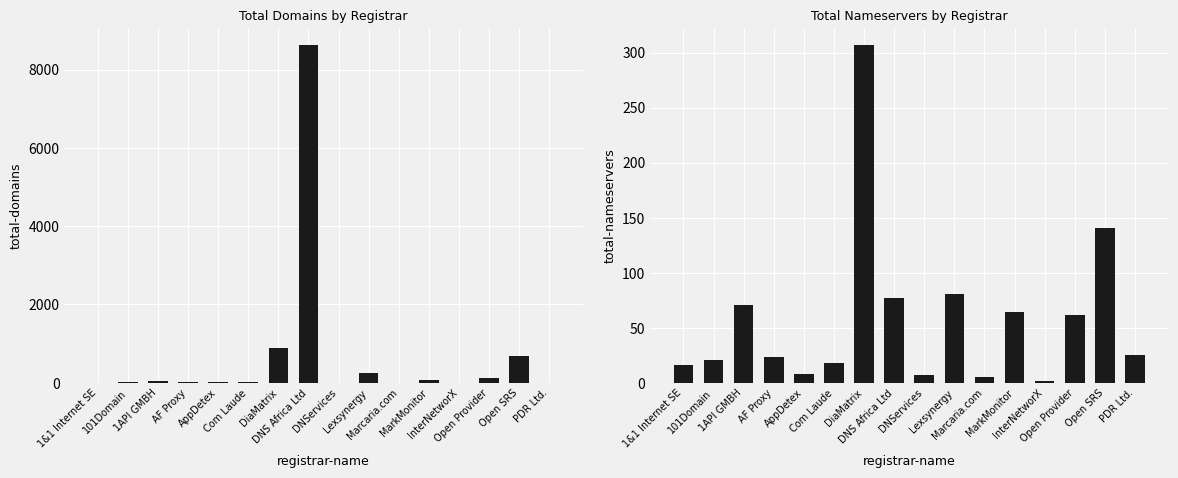

List the labels in order of total-domains value, smallest first.

DNServices, InterNetworX, PDR Ltd., 1&1 Internet SE, Marcaria.com, AppDetex, AF Proxy, 101Domain, Com Laude, 1API GMBH, MarkMonitor, Open Provider, Lexsynergy, Open SRS, DiaMatrix, DNS Africa Ltd